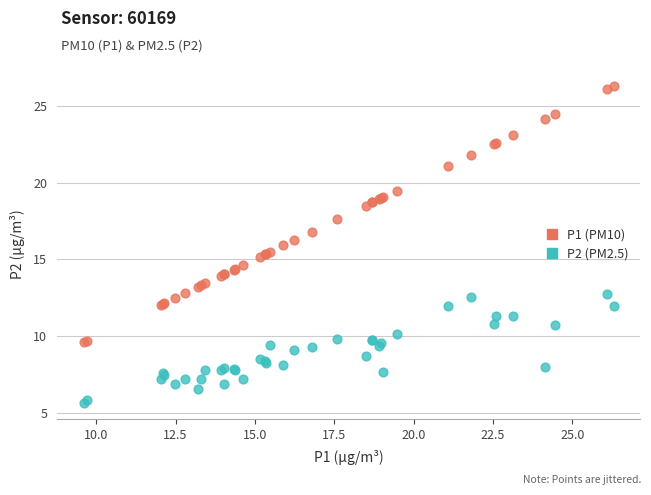

Which series contains the highest Y value?

P1 (PM10)